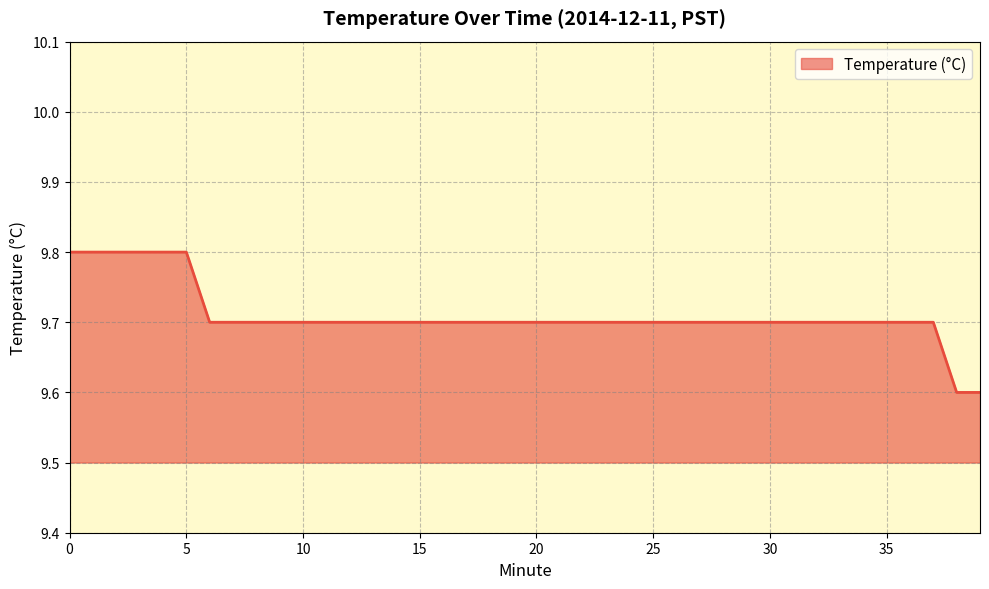

How many categories are shown in the chart?

40